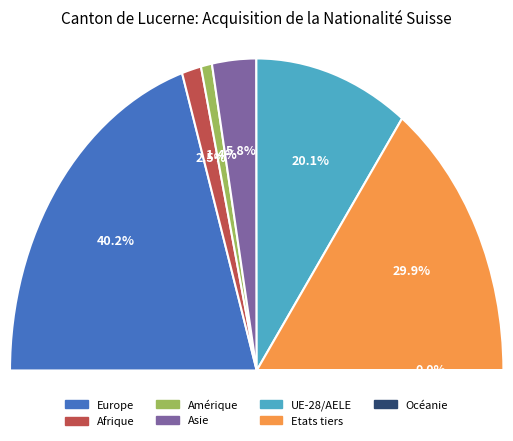

Is there any slice that represents more than half of the pie?

No